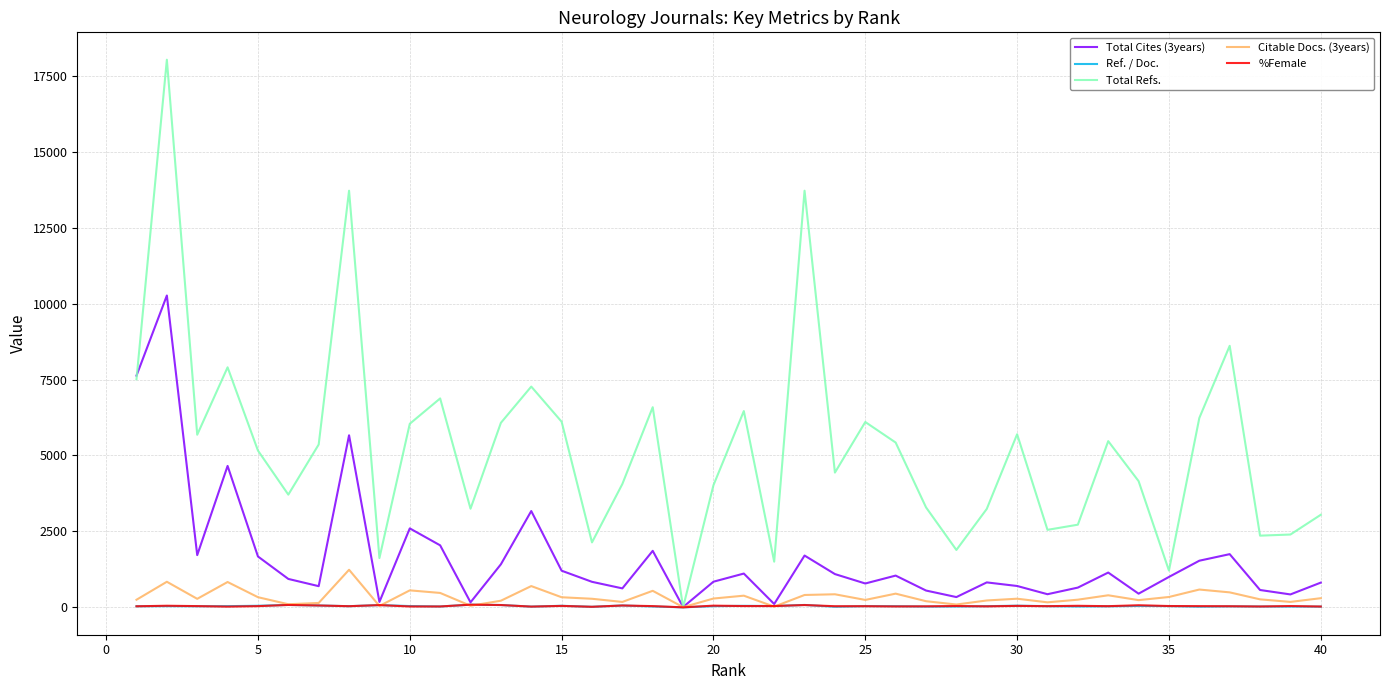

Which series has the widest spread of values?

Total Refs.